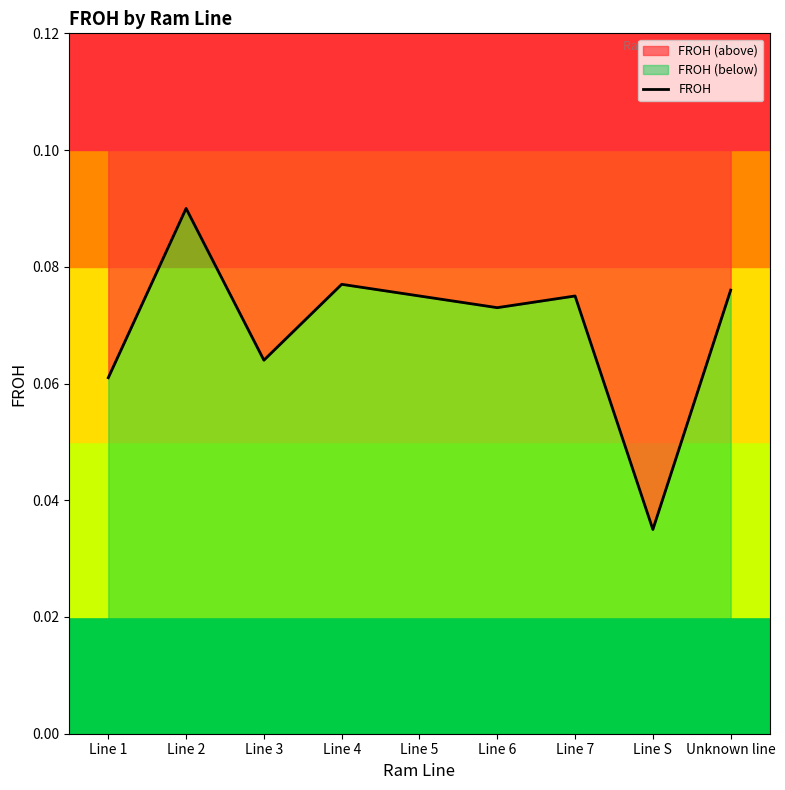

What is the value of the 6th point from the left?

0.1